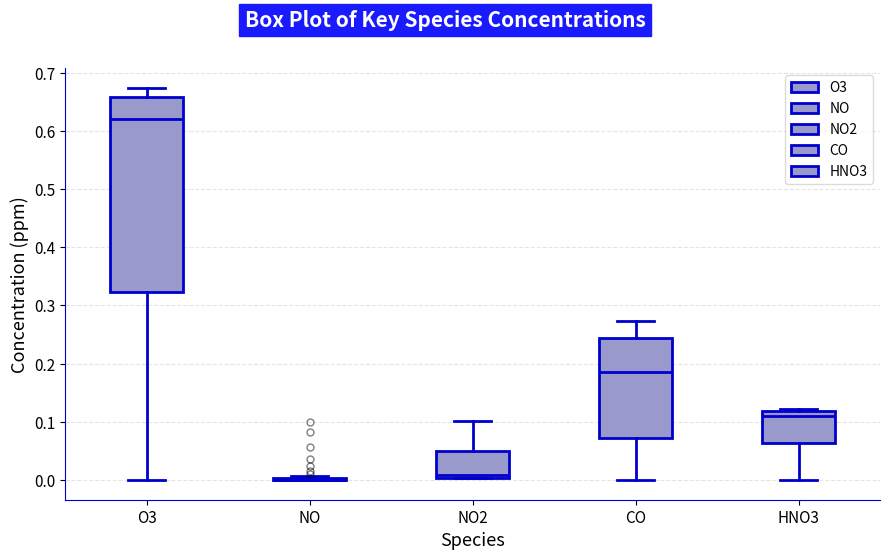

Where is the upper edge of the box for NO2 on the y-axis? The values are not printed on the chart, so give them approximately, as read against the axis.

0.05